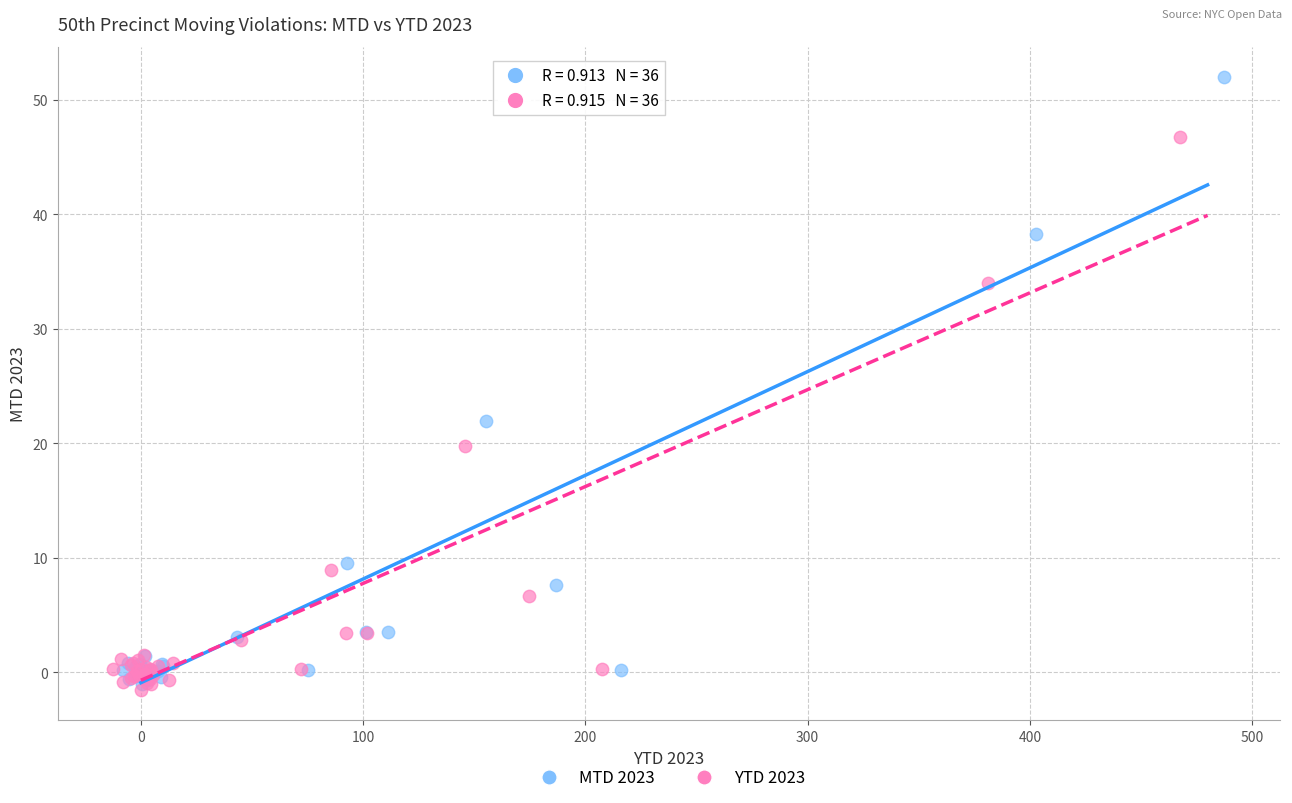

Which series has the widest spread of Y values?

MTD 2023